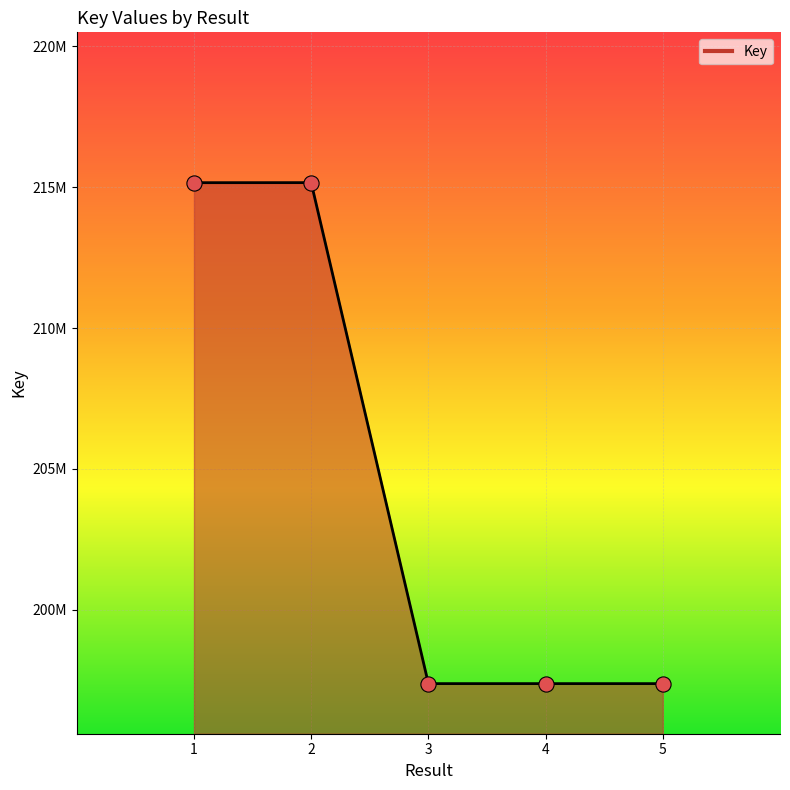

Is this an area chart (filled region under the line)?

Yes